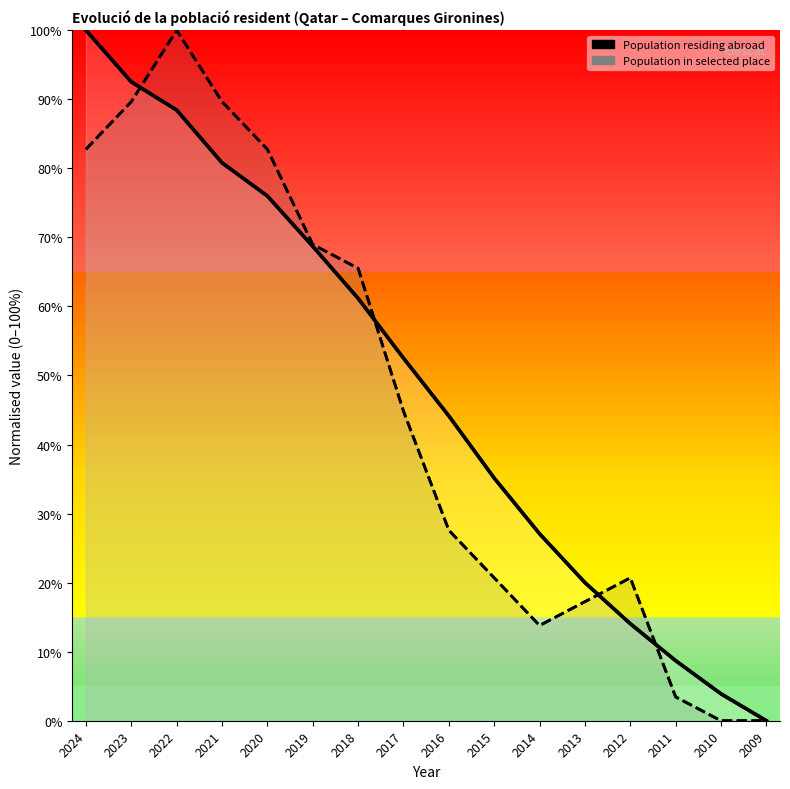

The value of Population in selected place at 2010 is 41.1. True or false?

False